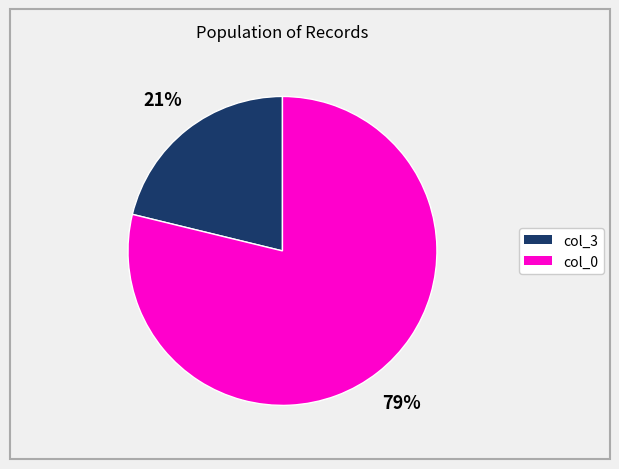

Which slice is the smallest?

col_3